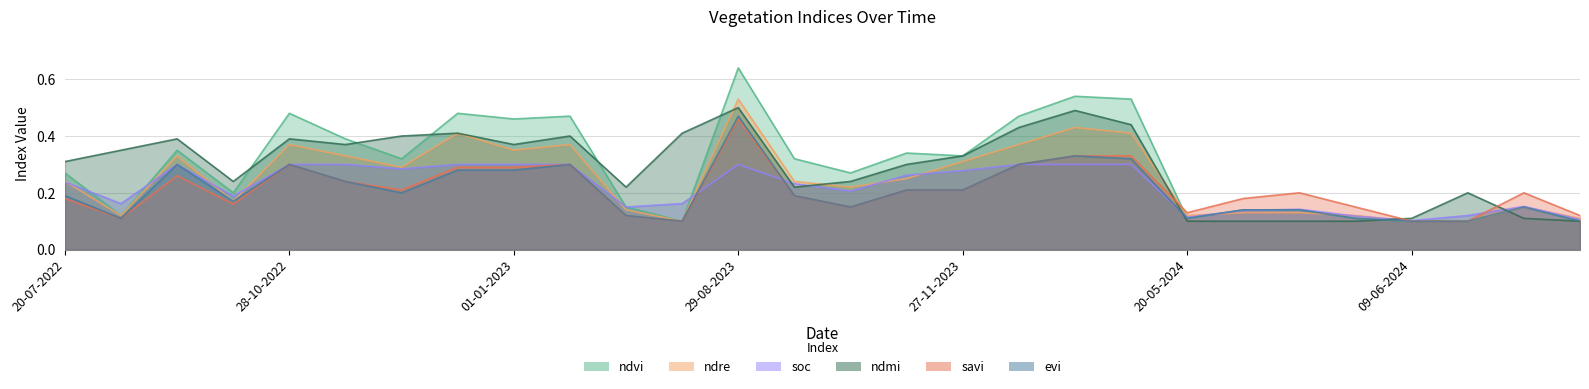

How many lines are shown in the chart?

6